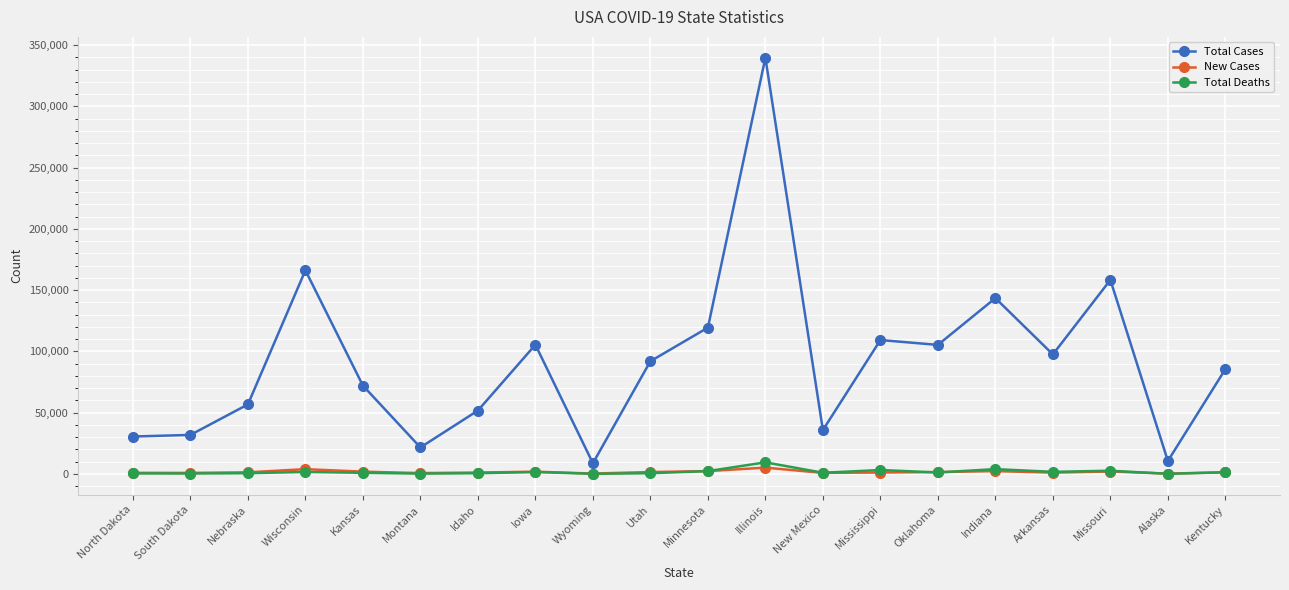

Which category has the highest value across all series?

Illinois